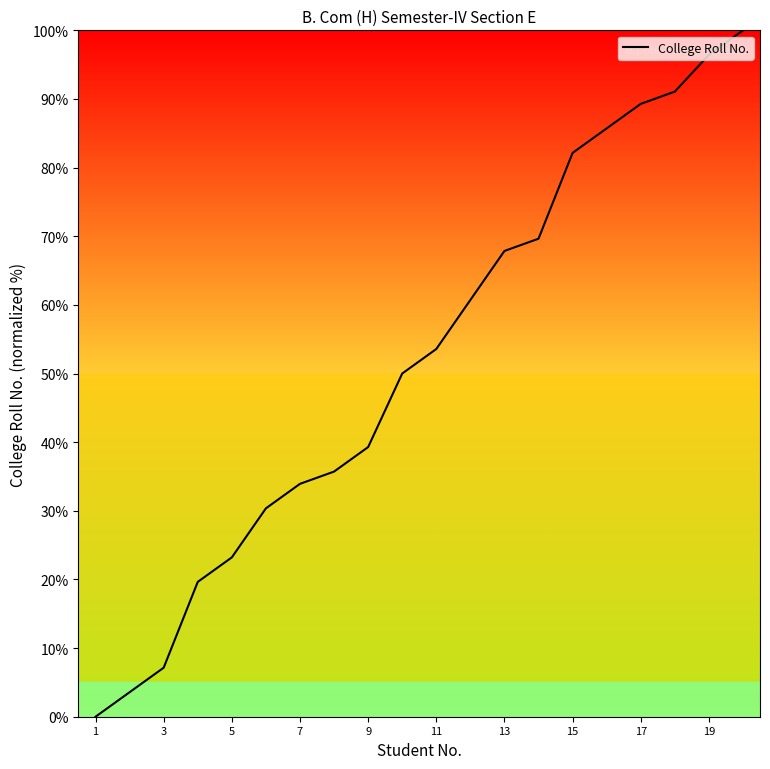

What is the maximum value shown in the chart?

100.0